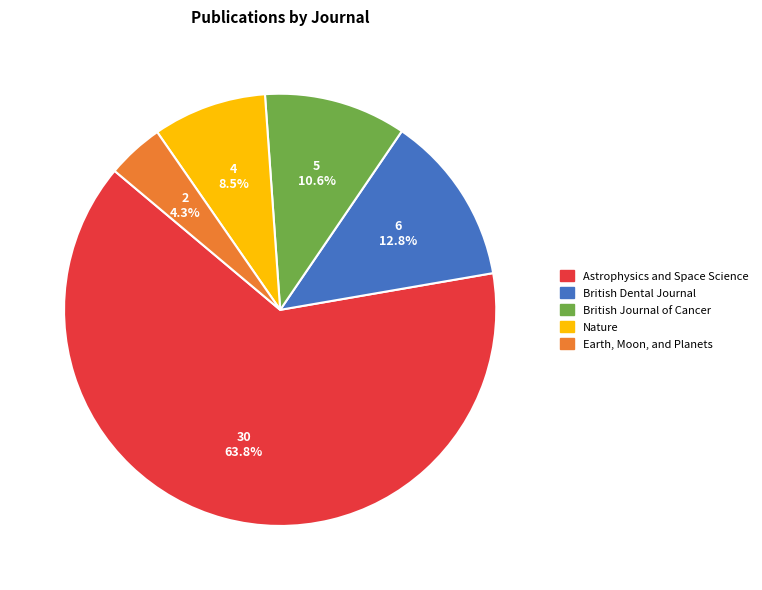

The British Journal of Cancer slice represents 11% of the pie. True or false?

True